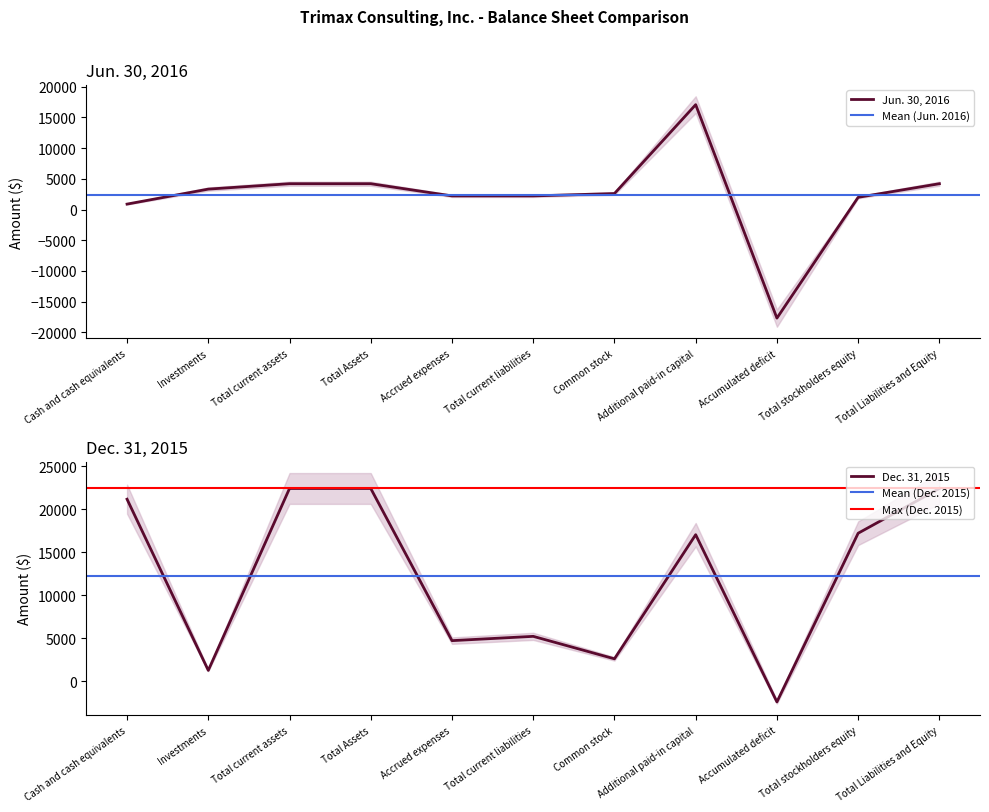

What is the difference between the second highest and second lowest values in the Dec. 31, 2015 series?

21190